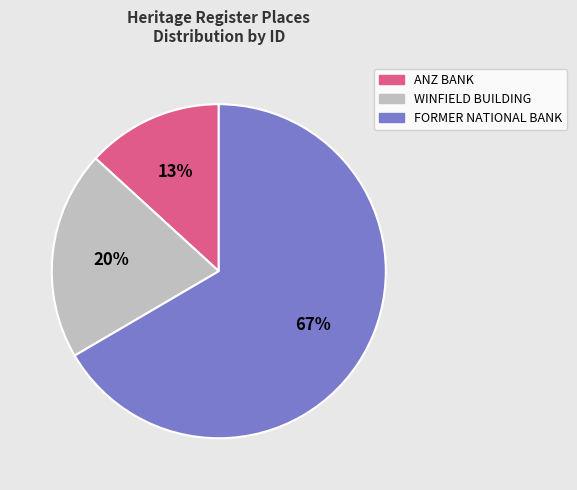

Rank the categories by value from lowest to highest.

ANZ BANK, WINFIELD BUILDING, FORMER NATIONAL BANK